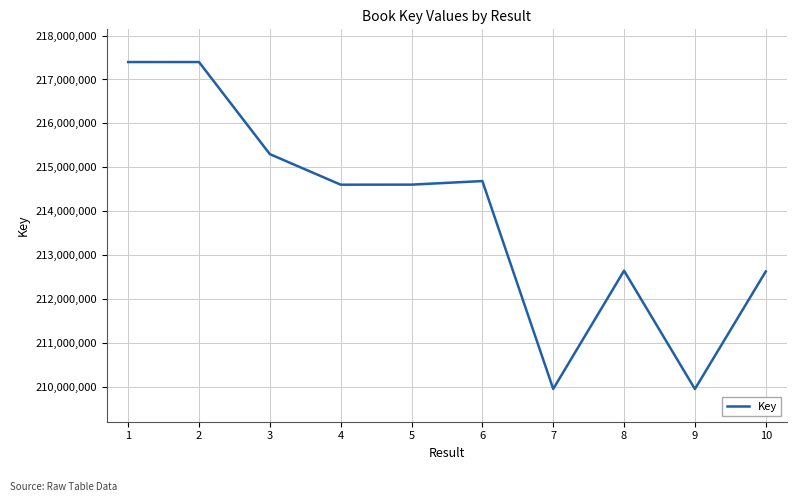

What is the smallest value displayed?

209960980